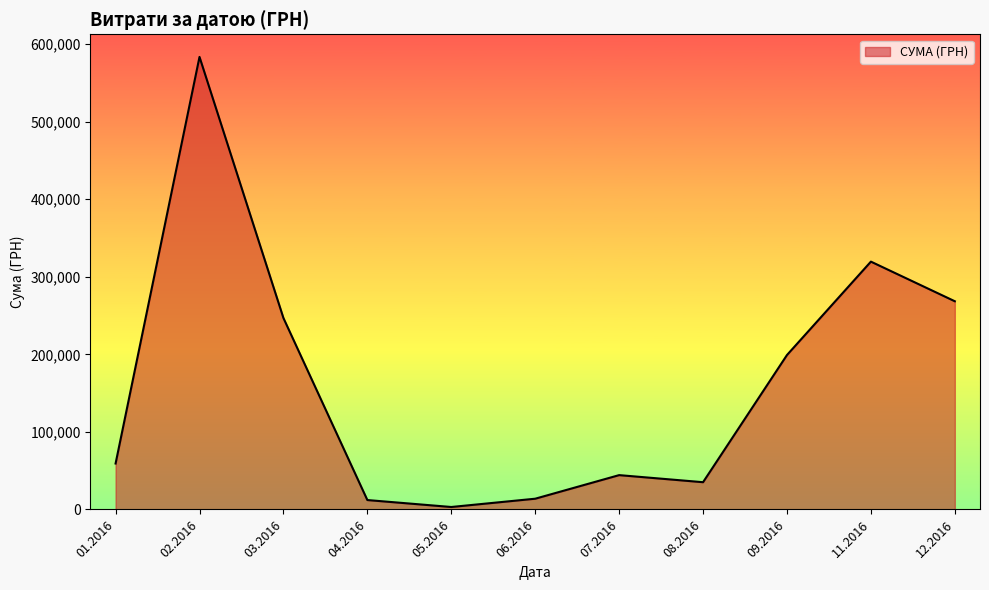

What is the difference between the maximum and minimum values?

580399.0